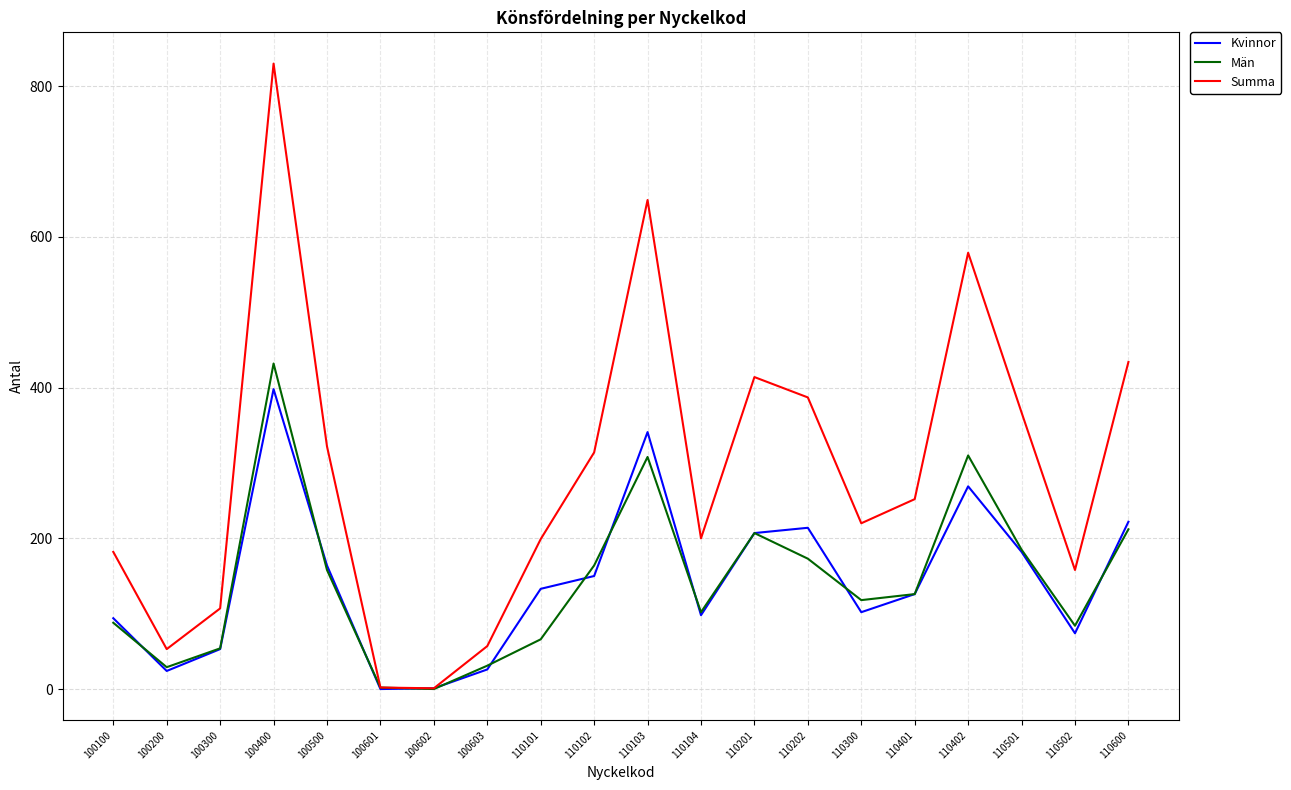

List the series in order of their peak value, highest first.

Summa, Män, Kvinnor